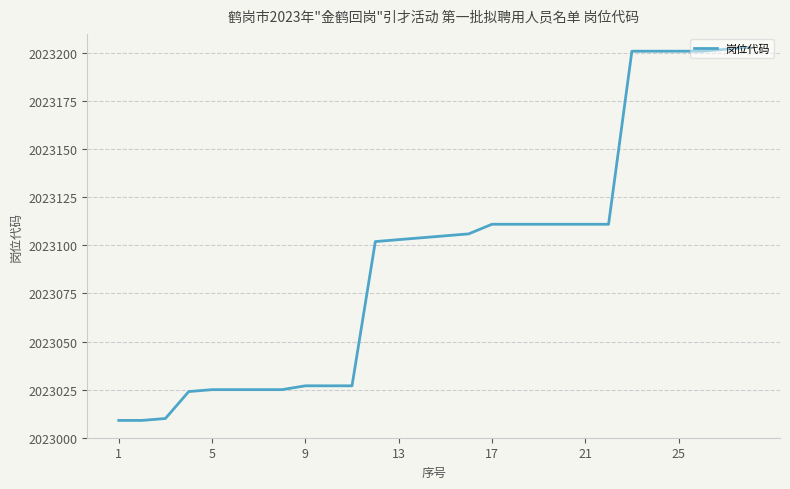

What is the minimum value shown in the chart?

2023009